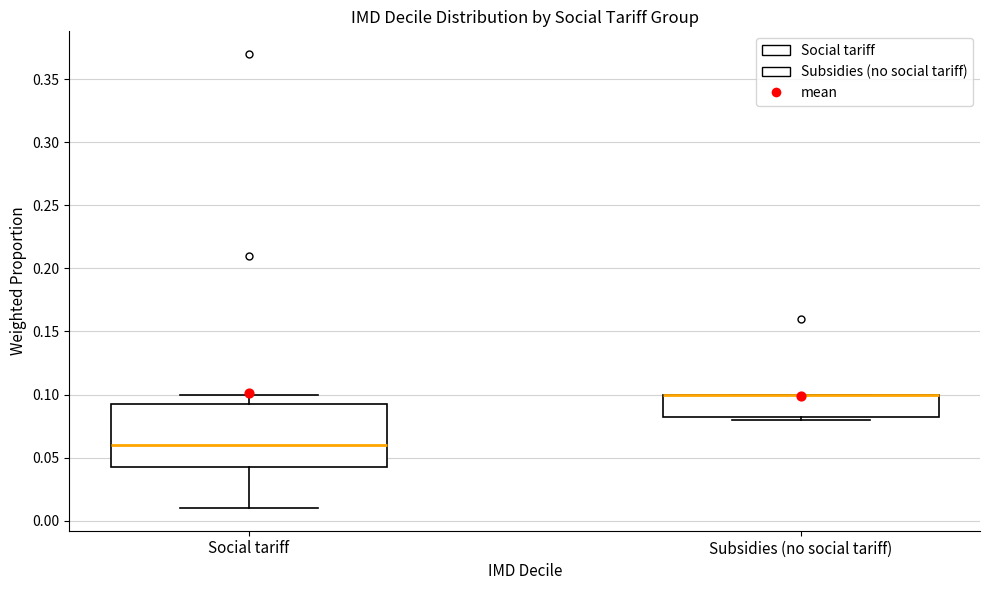

Reading left to right, read every box against the y-axis: the position of its median line, the range the box covers, and the ends of its whiskers. The values are not printed on the chart, so give them approximately, as read against the axis.

Social tariff: median 0.060, box 0.045 to 0.095, whiskers 0.010 to 0.100
Subsidies (no social tariff): median 0.100 (drawn on the box's upper edge), box 0.085 to 0.100, whiskers 0.080 to 0.100